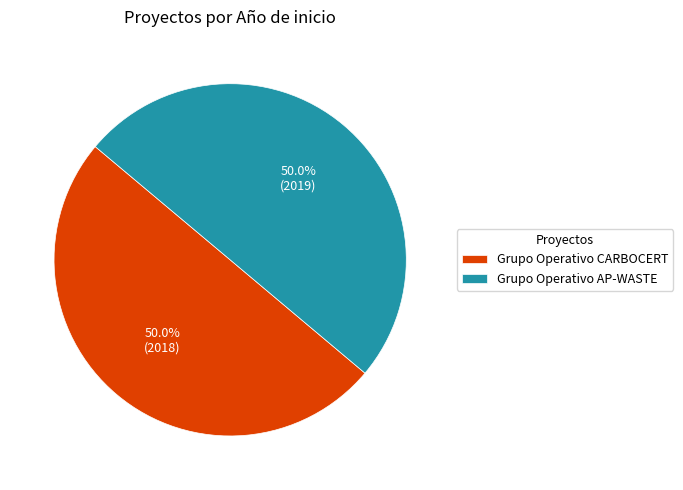

What is the ratio of the value at Grupo Operativo AP-WASTE to the value at Grupo Operativo CARBOCERT?

1.0